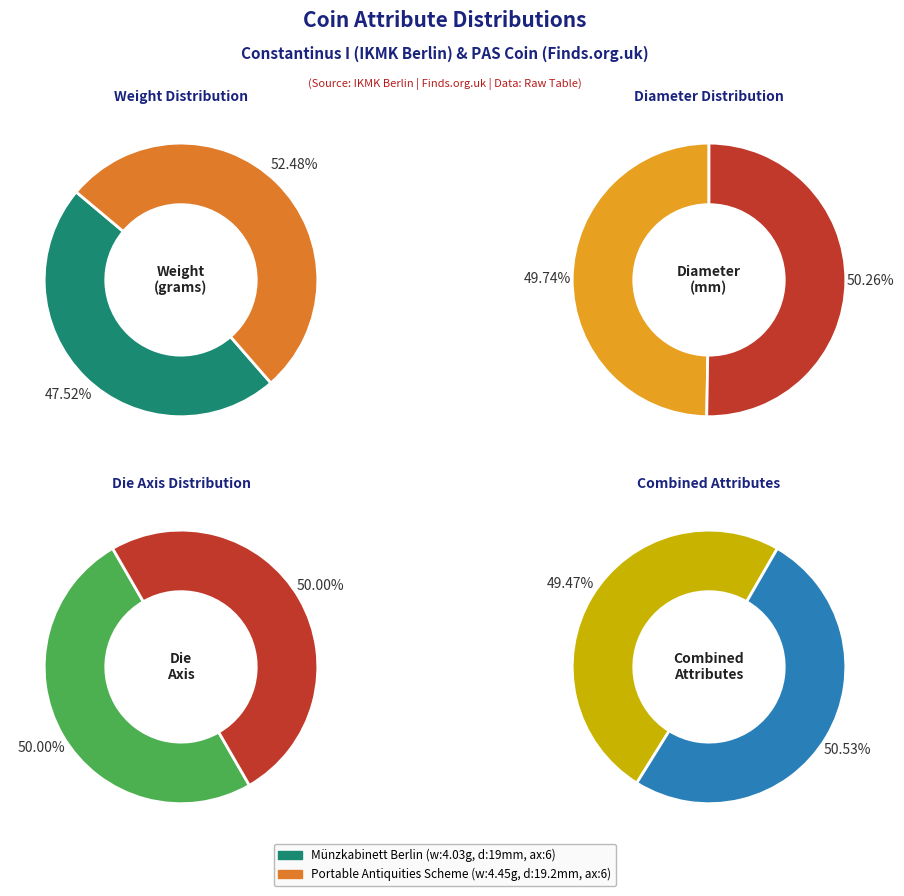

At Portable Antiquities Scheme (957342), list the series in order from largest to smallest.

diameter, axis, weight